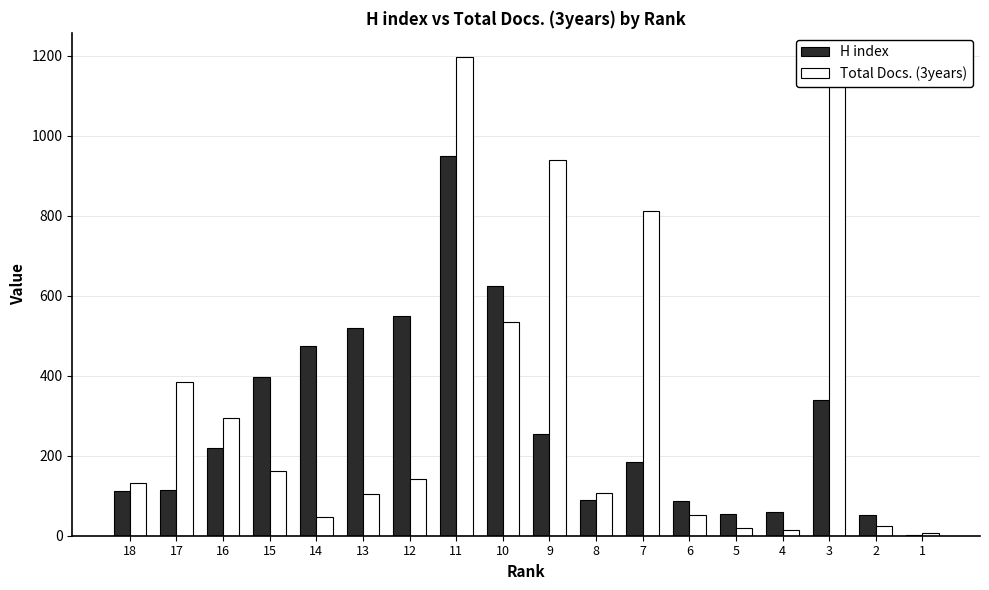

What is the total value across all series at 9?

1196